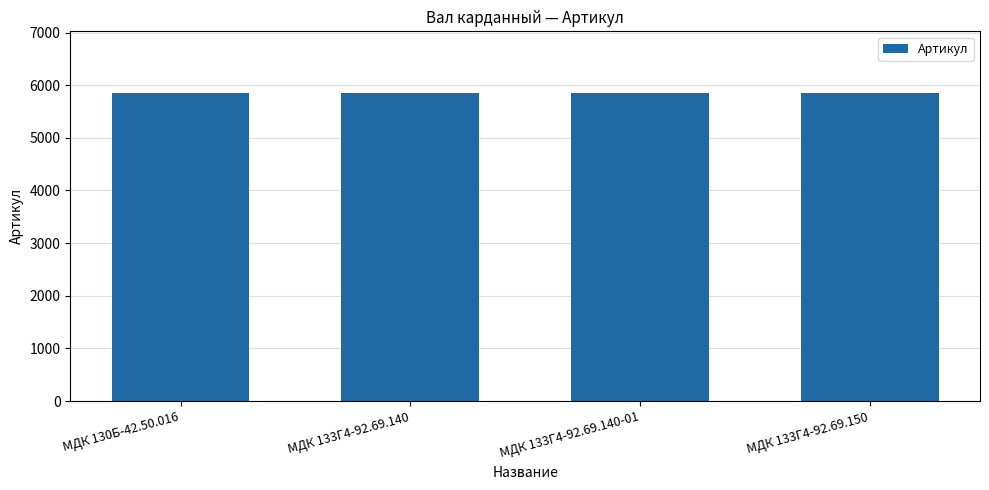

True or false: the data shows 3413 at МДК 130Б-42.50.016.

False